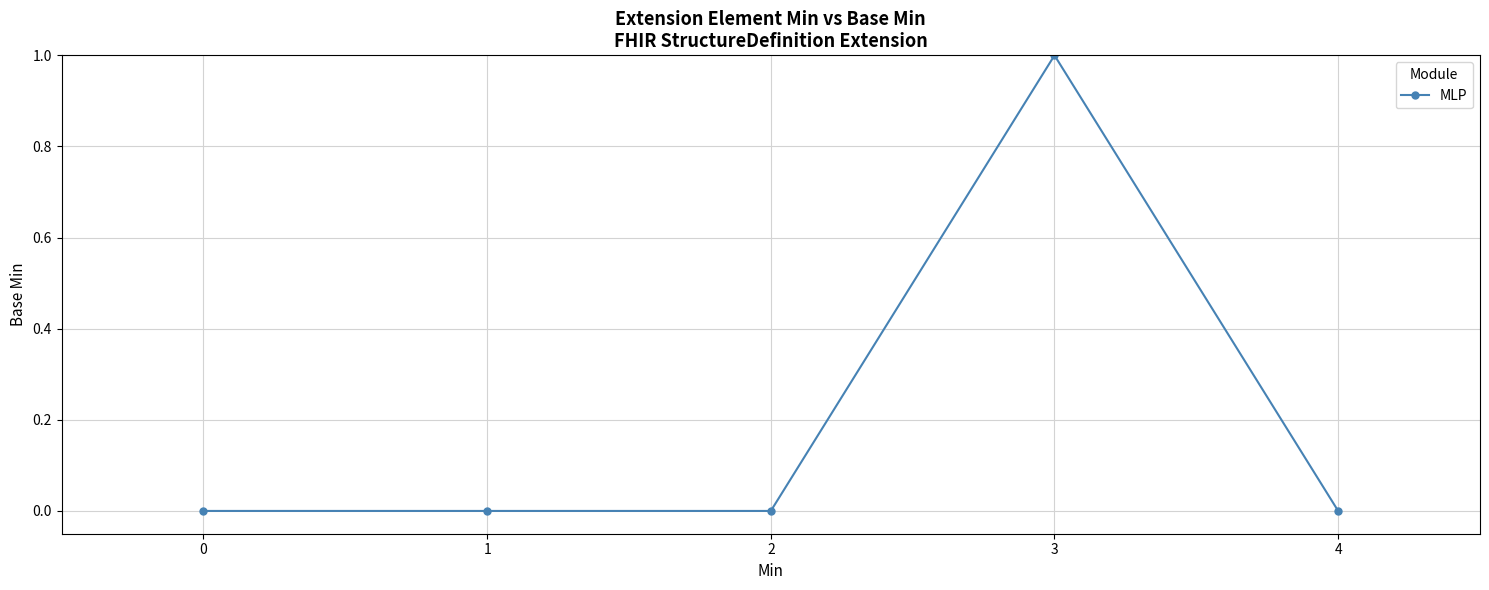

Is it true that the value at 0 is -1?

False